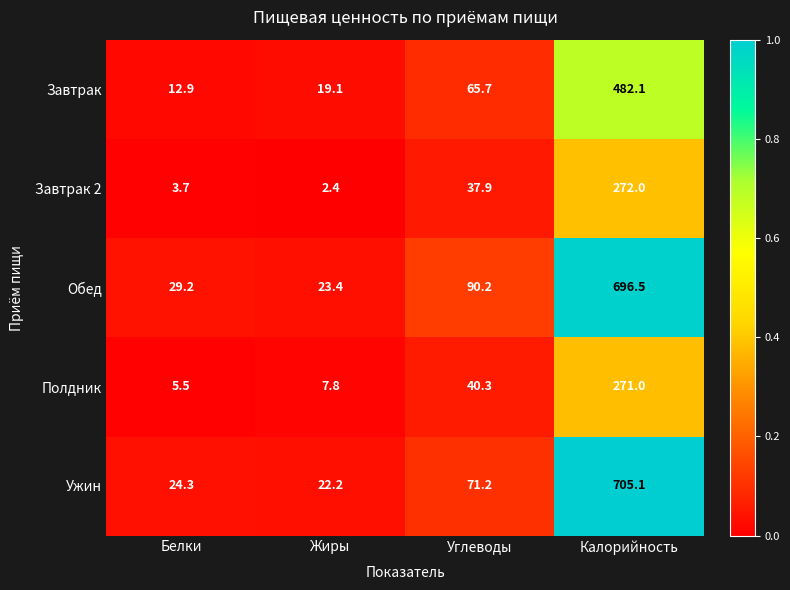

What is the total value across all series at Углеводы?

305.3